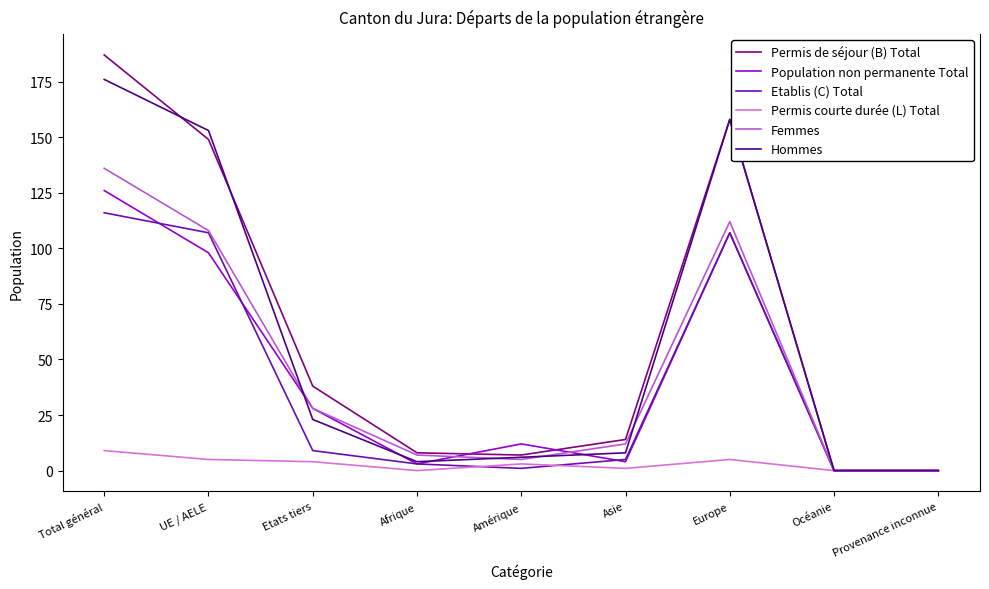

How many values in the Permis de séjour (B) Total series are below 14?

4